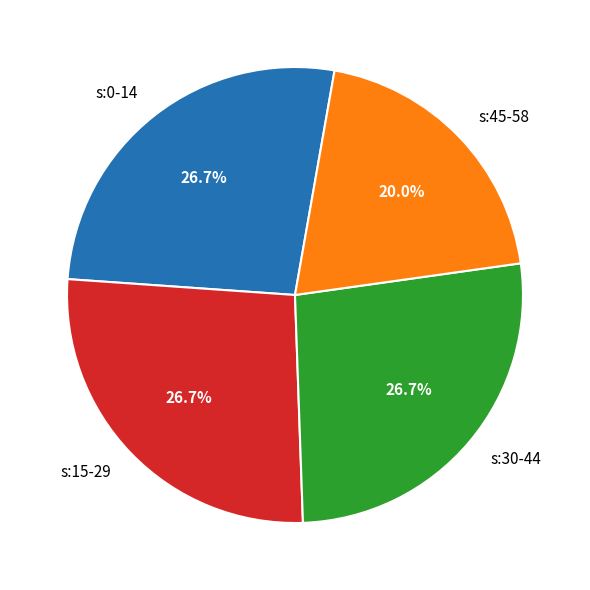

Is there a majority slice in this chart?

No